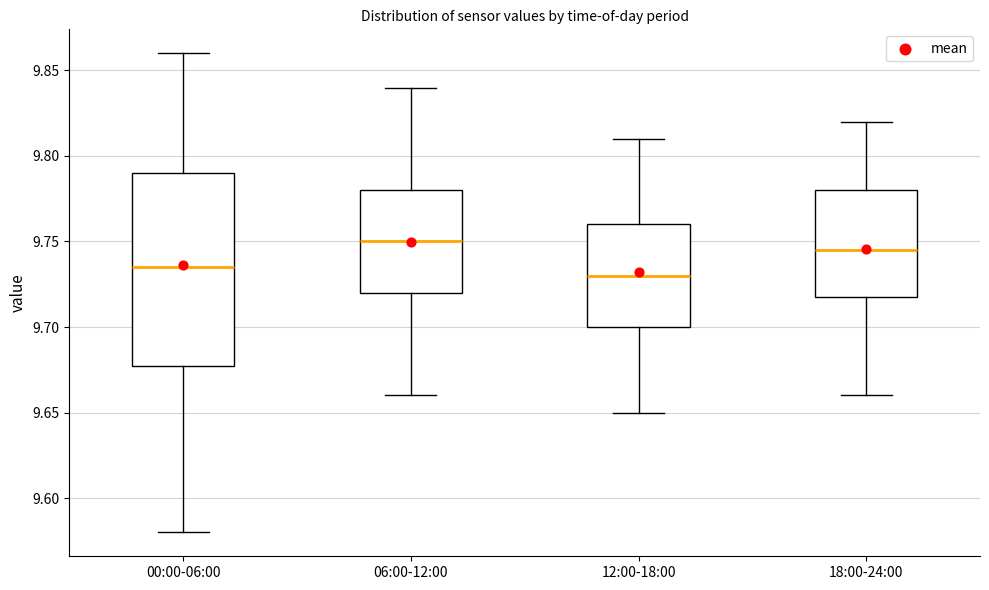

Comparing the boxes themselves (not the whiskers), which one is the tallest?

00:00-06:00